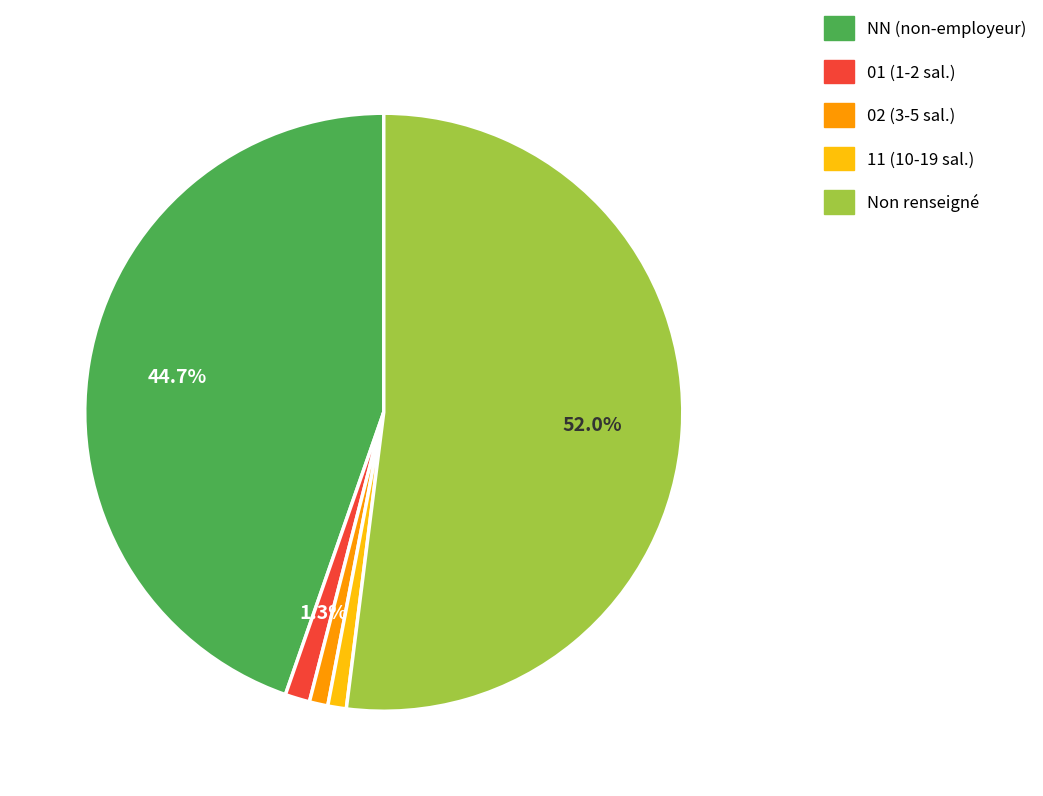

What percentage do Non renseigné and NN (non-employeur) together represent?

96.7%